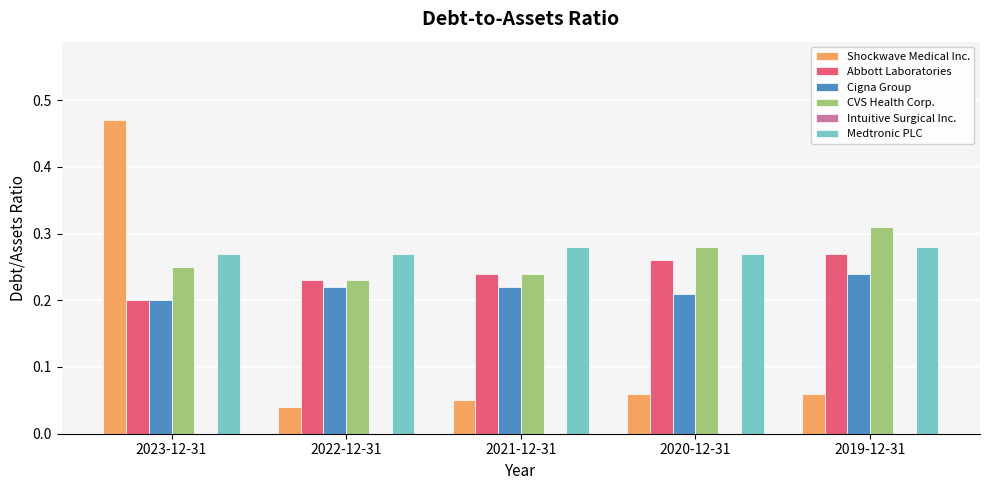

What is the sum of the Cigna Group values at 2021-12-31 and 2020-12-31?

0.4